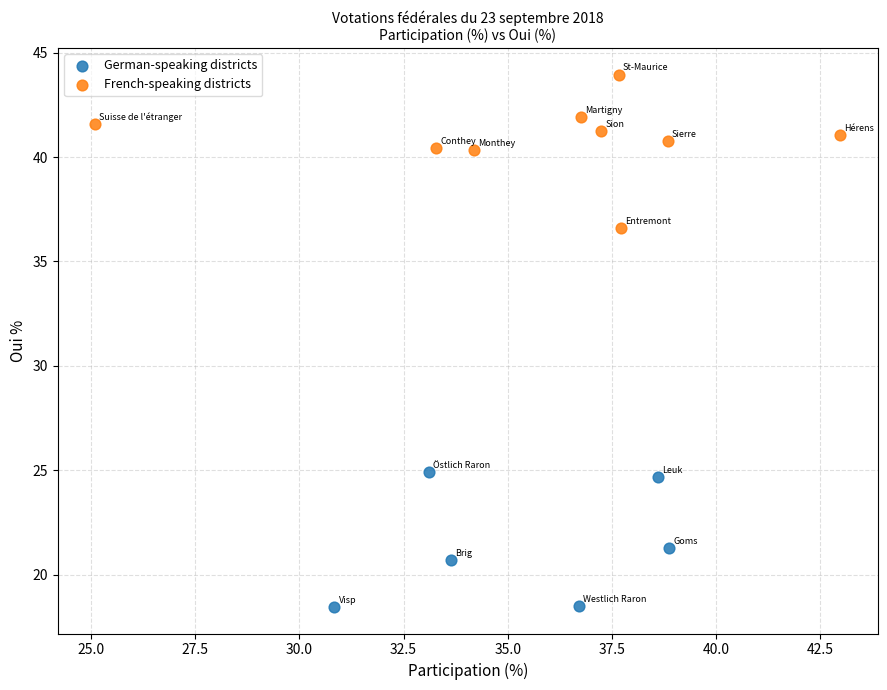

Which series has the largest Y range (max minus min)?

French-speaking districts